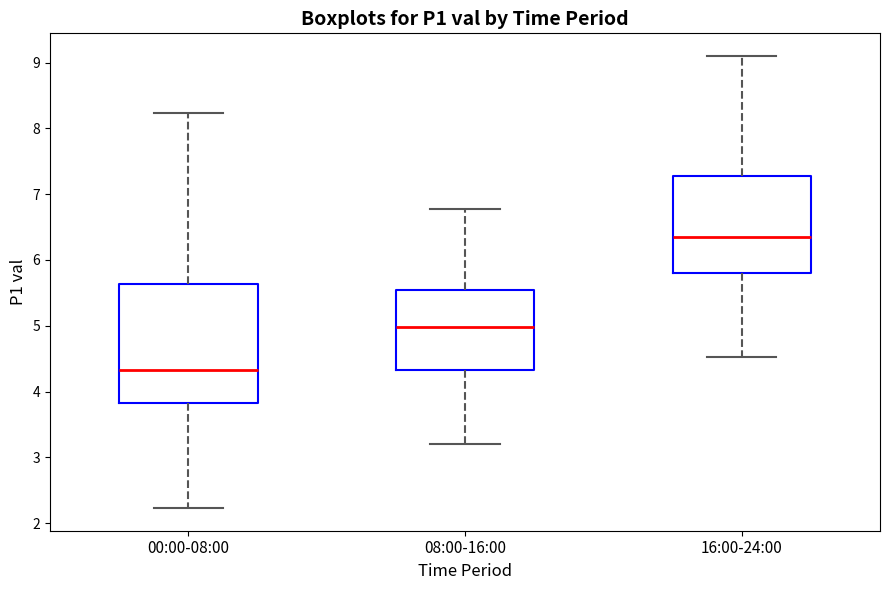

Reading left to right, read every box against the y-axis: the position of its median line, the range the box covers, and the ends of its whiskers. The values are not printed on the chart, so give them approximately, as read against the axis.

00:00-08:00: median 4.3, box 3.8 to 5.6, whiskers 2.2 to 8.2
08:00-16:00: median 5.0, box 4.3 to 5.5, whiskers 3.2 to 6.8
16:00-24:00: median 6.4, box 5.8 to 7.3, whiskers 4.5 to 9.1